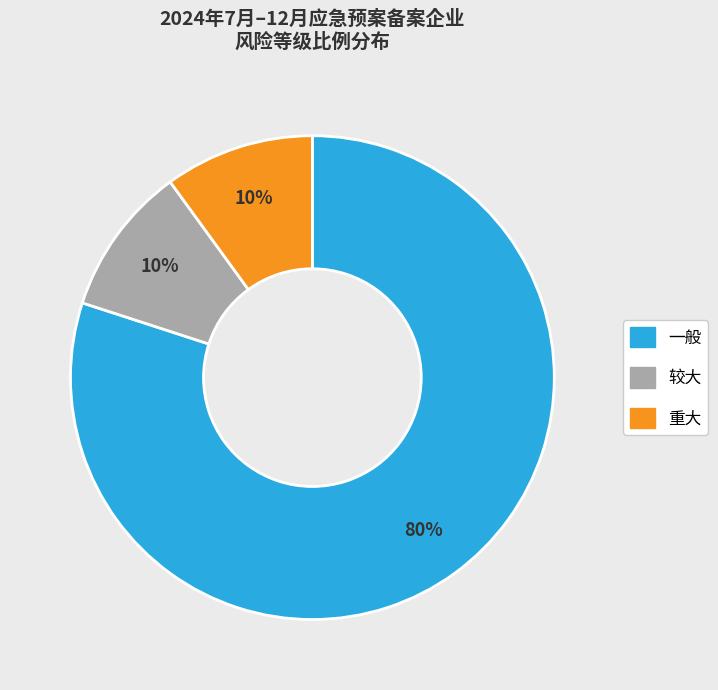

What is the ratio of the value at 一般 to the value at 较大?

8.0